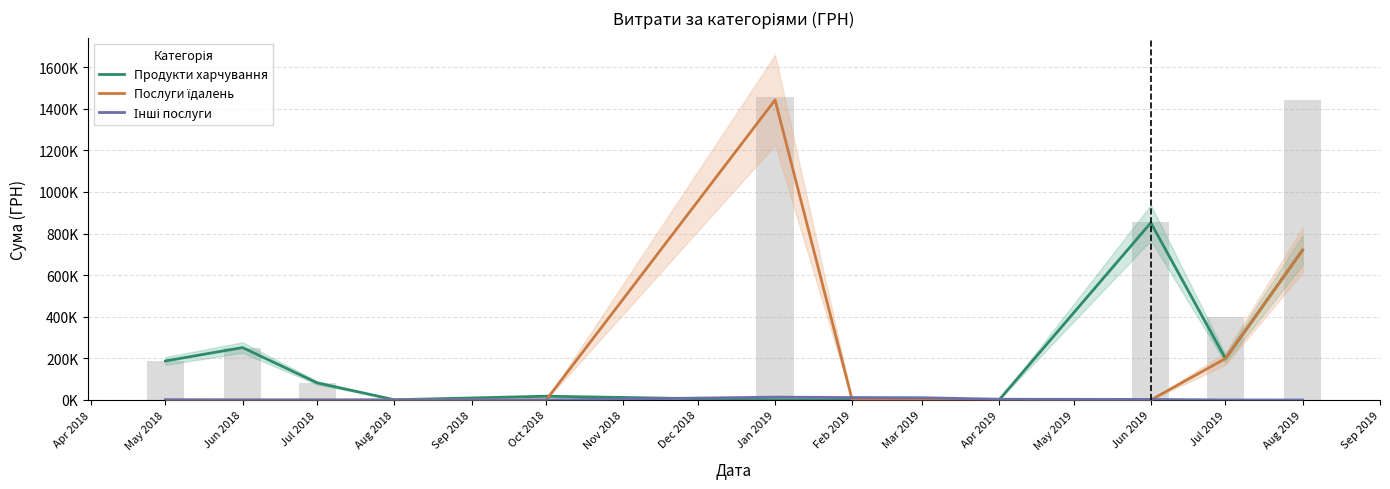

Count the number of data series in this chart.

3